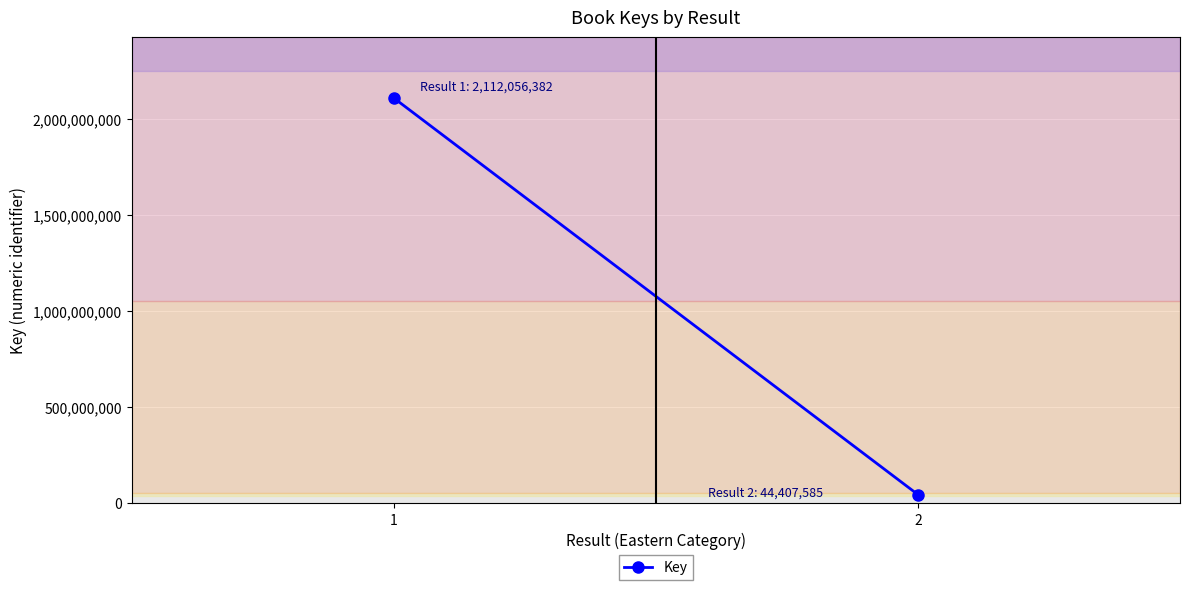

The value at 2 is 44407585. True or false?

True